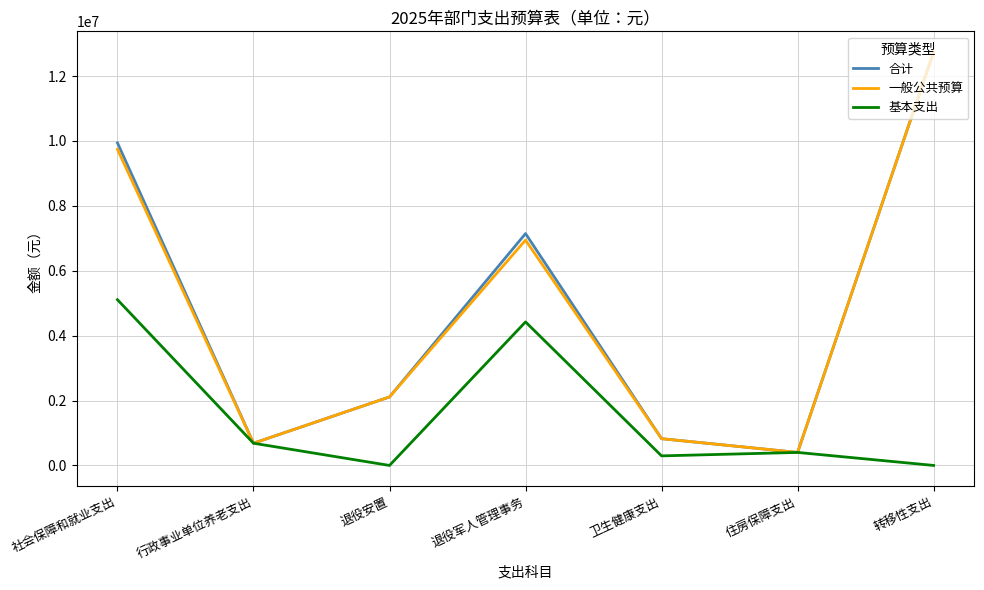

The 一般公共预算 series shows 9660930.7 at 退役军人管理事务. True or false?

False